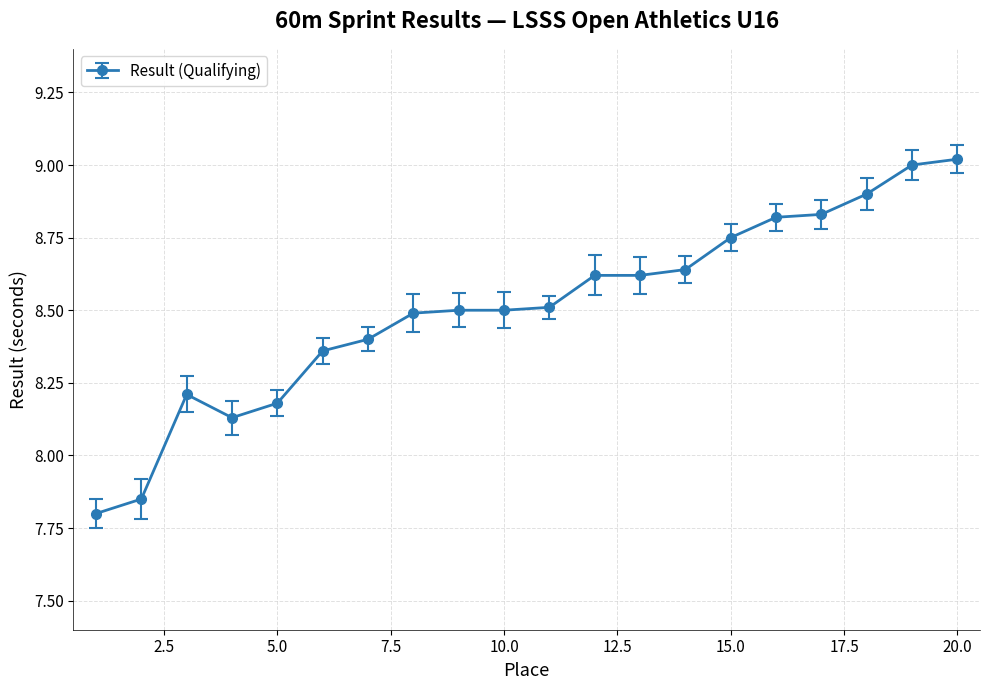

How many data points are less than 8?

2